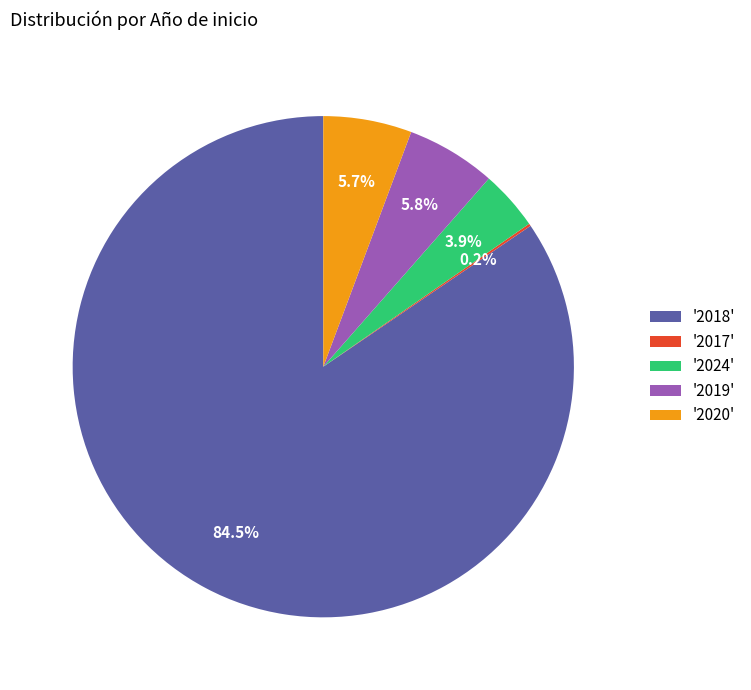

Is the sum of '2020' and '2024' greater than half?

No